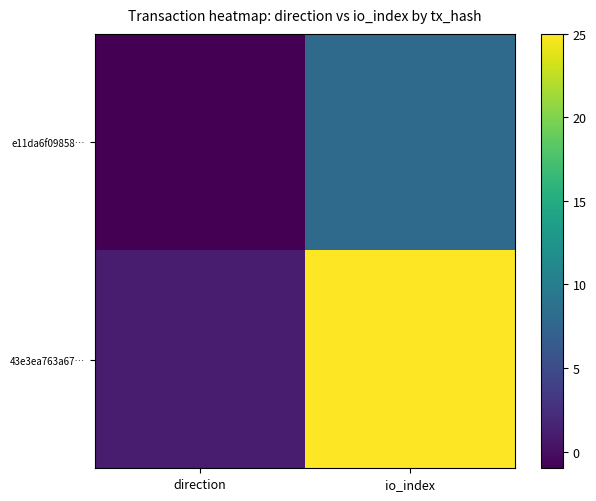

Reading left to right, extract all data points from this chart.

e11da6f09858…: direction=-1	io_index=8
43e3ea763a67…: direction=1	io_index=25